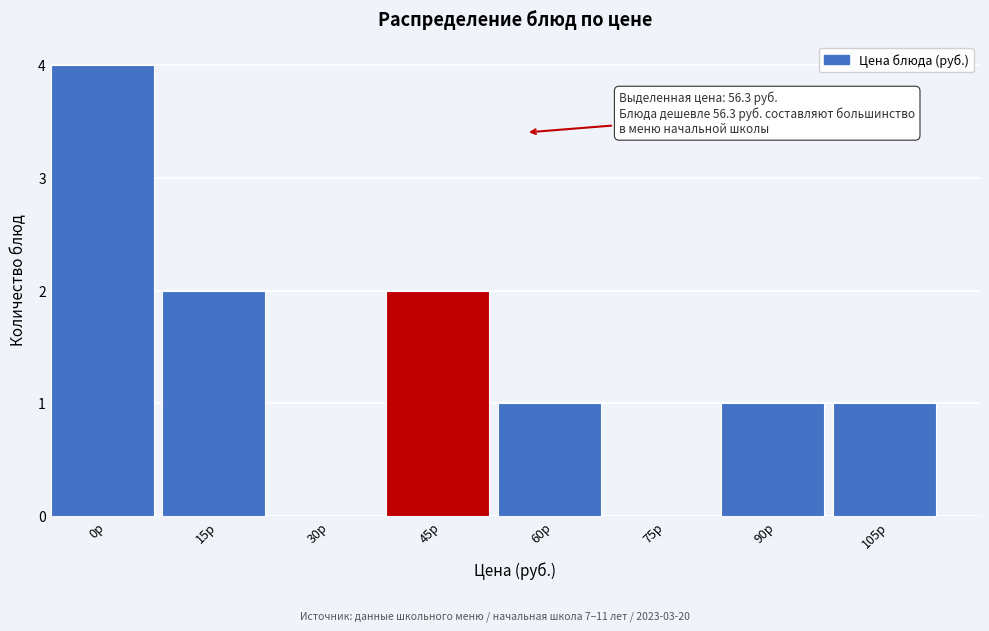

Reading left to right, transcribe all the data shown in this chart.

0р=4	15р=2	30р=0	45р=2	60р=1	75р=0	90р=1	105р=1